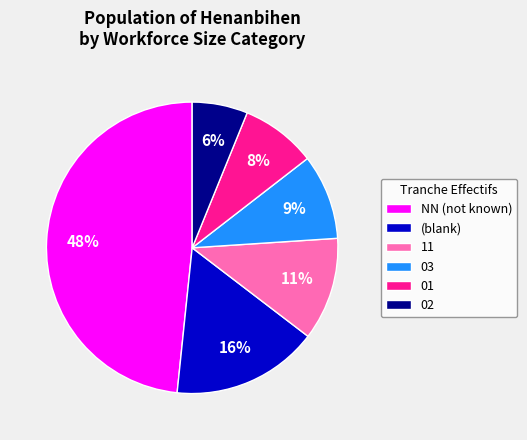

Is there a majority slice in this chart?

No